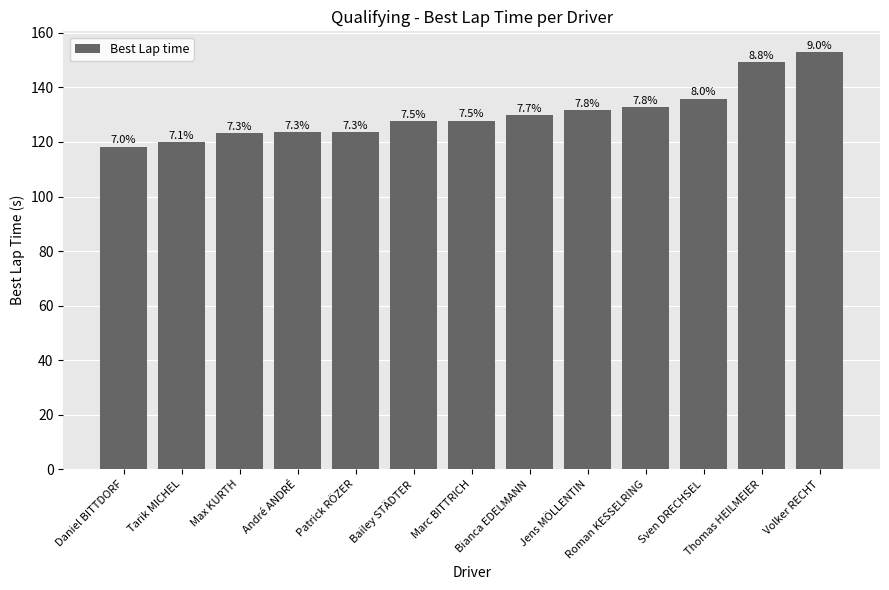

True or false: the data shows 127.9 at Marc BITTRICH.

True